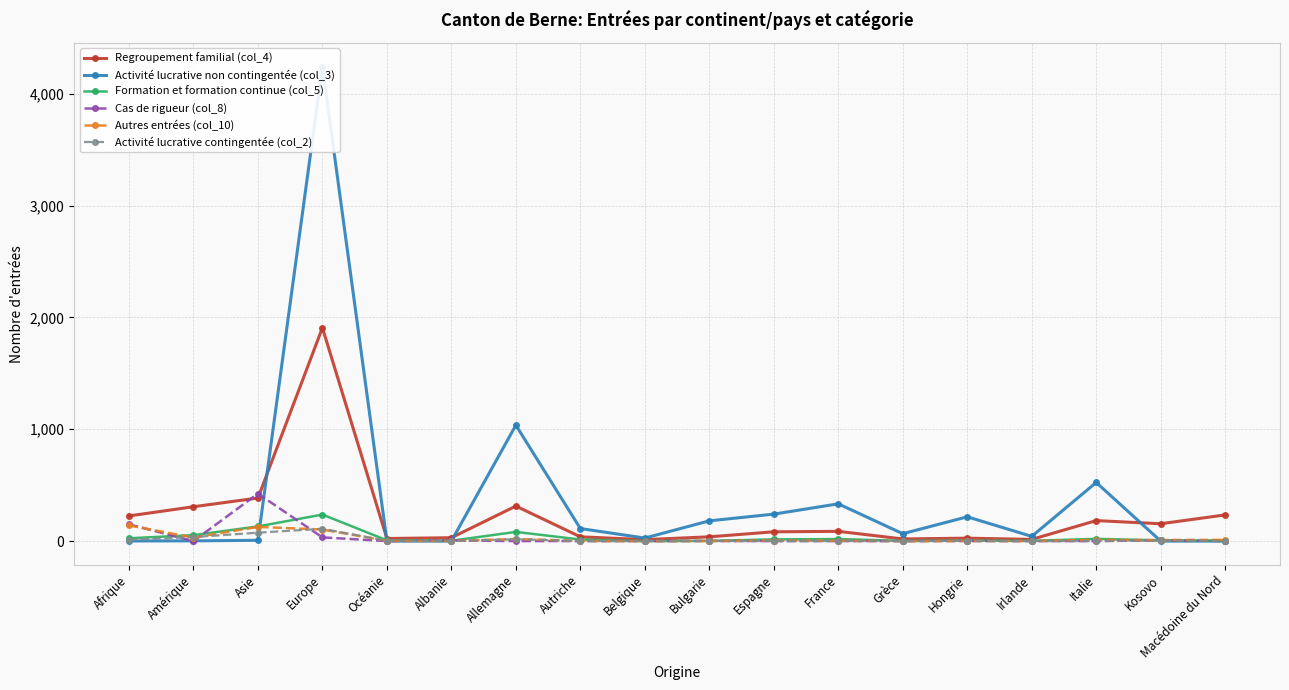

Reading right to left, what are all the values shown in this chart?

Regroupement familial (col_4): Macédoine du Nord=234	Kosovo=155	Italie=183	Irlande=15	Hongrie=26	Grèce=19	France=87	Espagne=83	Bulgarie=38	Belgique=13	Autriche=38	Allemagne=313	Albanie=30	Océanie=23	Europe=1907	Asie=385	Amérique=307	Afrique=225
Activité lucrative non contingentée (col_3): Macédoine du Nord=0	Kosovo=0	Italie=524	Irlande=42	Hongrie=217	Grèce=66	France=333	Espagne=241	Bulgarie=181	Belgique=27	Autriche=112	Allemagne=1036	Albanie=0	Océanie=0	Europe=4243	Asie=7	Amérique=2	Afrique=1
Formation et formation continue (col_5): Macédoine du Nord=2	Kosovo=6	Italie=20	Irlande=2	Hongrie=4	Grèce=2	France=18	Espagne=15	Bulgarie=2	Belgique=0	Autriche=14	Allemagne=82	Albanie=3	Océanie=7	Europe=237	Asie=131	Amérique=53	Afrique=25
Cas de rigueur (col_8): Macédoine du Nord=1	Kosovo=7	Italie=0	Irlande=0	Hongrie=0	Grèce=0	France=0	Espagne=0	Bulgarie=1	Belgique=0	Autriche=0	Allemagne=0	Albanie=6	Océanie=0	Europe=33	Asie=424	Amérique=0	Afrique=150
Autres entrées (col_10): Macédoine du Nord=11	Kosovo=9	Italie=11	Irlande=0	Hongrie=2	Grèce=0	France=3	Espagne=4	Bulgarie=1	Belgique=0	Autriche=1	Allemagne=19	Albanie=1	Océanie=2	Europe=103	Asie=127	Amérique=31	Afrique=140
Activité lucrative contingentée (col_2): Macédoine du Nord=0	Kosovo=6	Italie=0	Irlande=0	Hongrie=2	Grèce=0	France=1	Espagne=0	Bulgarie=1	Belgique=0	Autriche=0	Allemagne=17	Albanie=0	Océanie=3	Europe=110	Asie=75	Amérique=36	Afrique=10